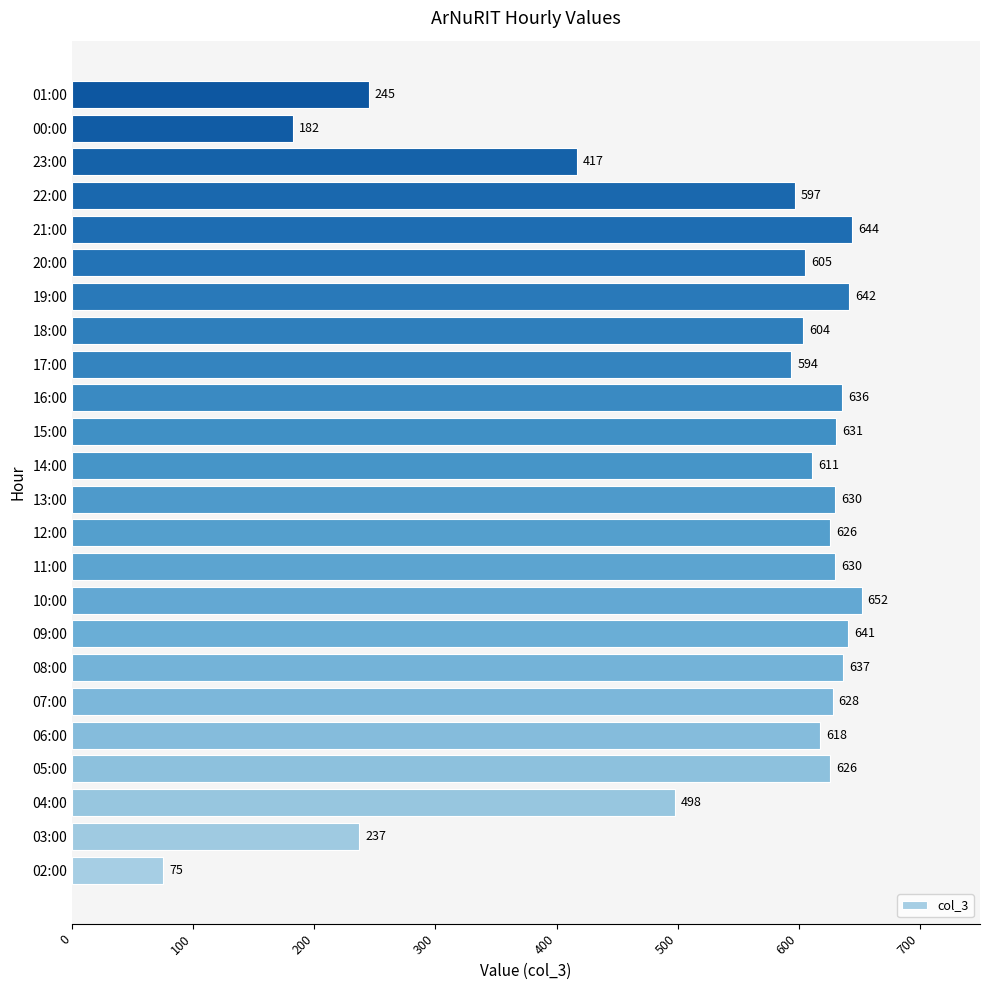

What is the sum of the values at 05:00 and 17:00?

1220